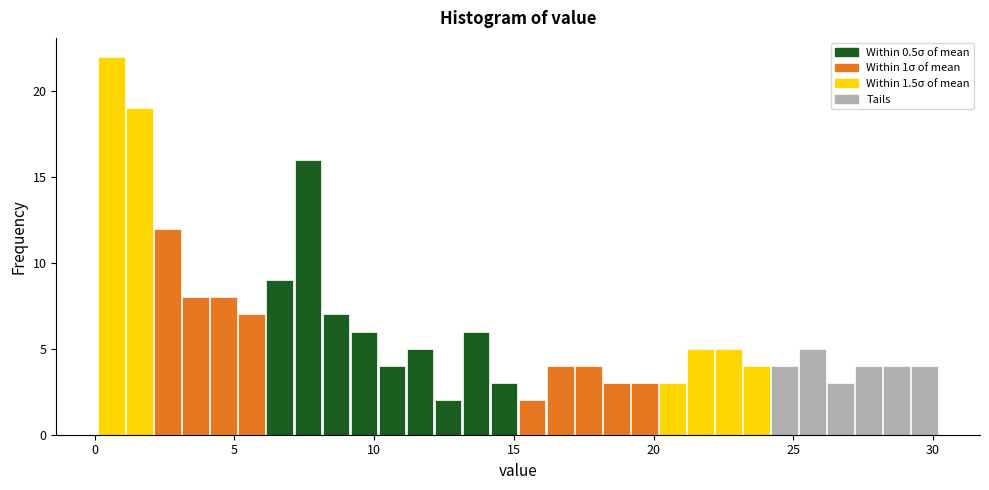

Read against the x-axis, roughly where is the centre of the tallest bar?

0.5